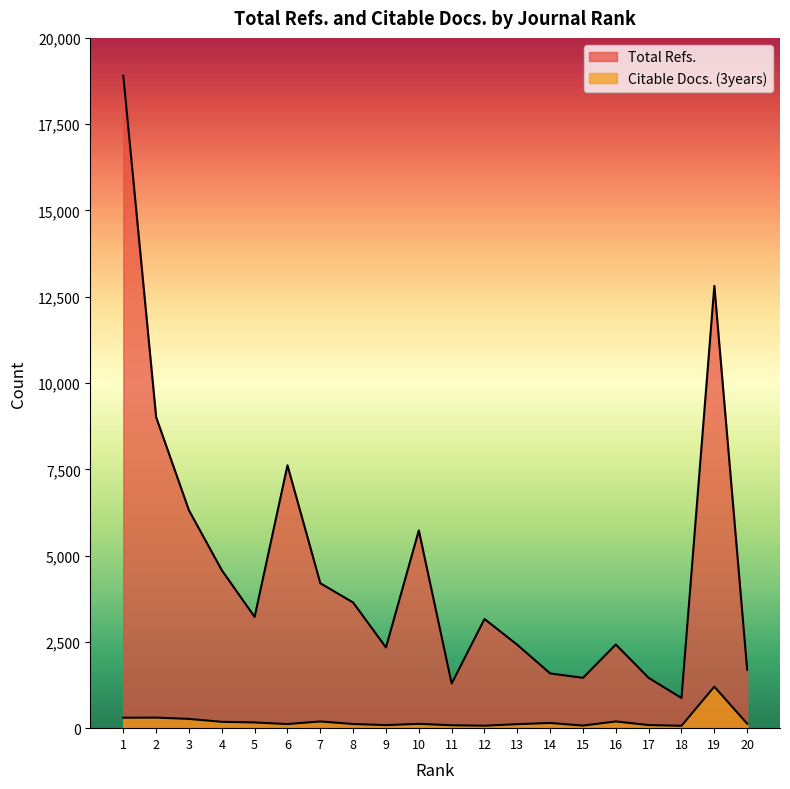

In Total Refs., how many points are lower than both neighbors (excluding endpoints)?

5